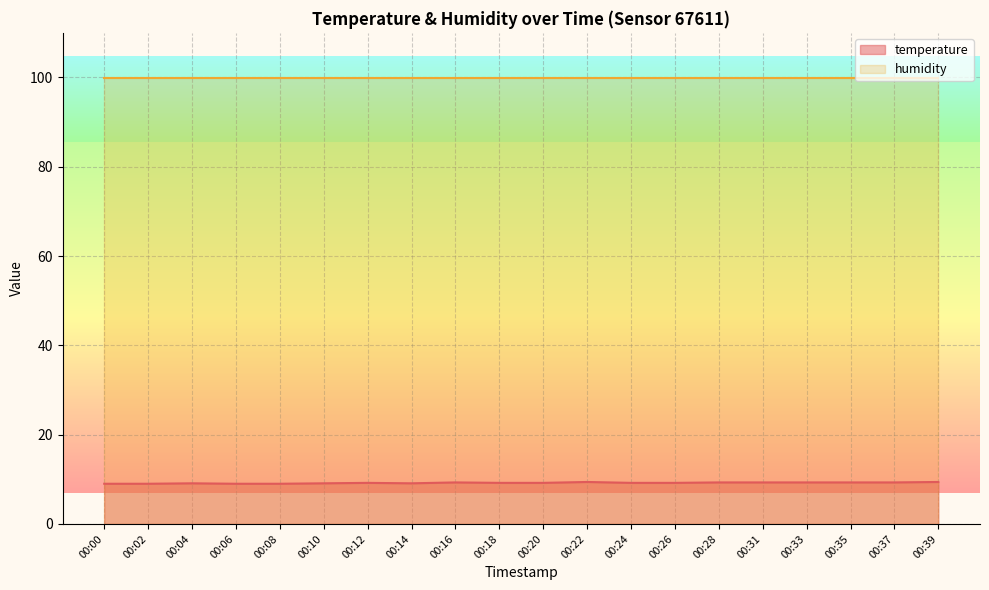

What is the ratio of the value at 00:00 to the value at 00:33?

1.0